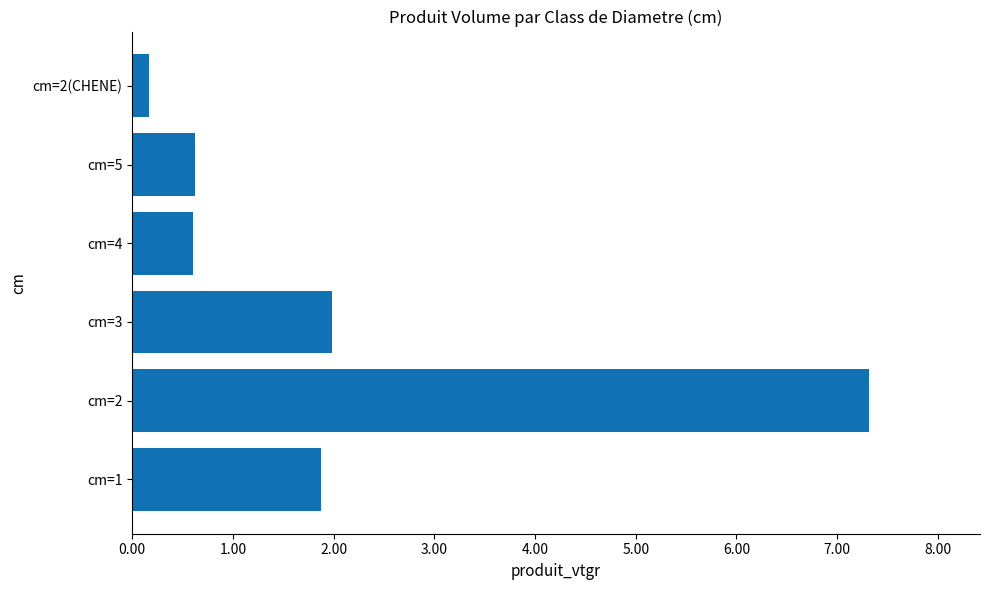

Which has a higher value, cm=1 or cm=4?

cm=1